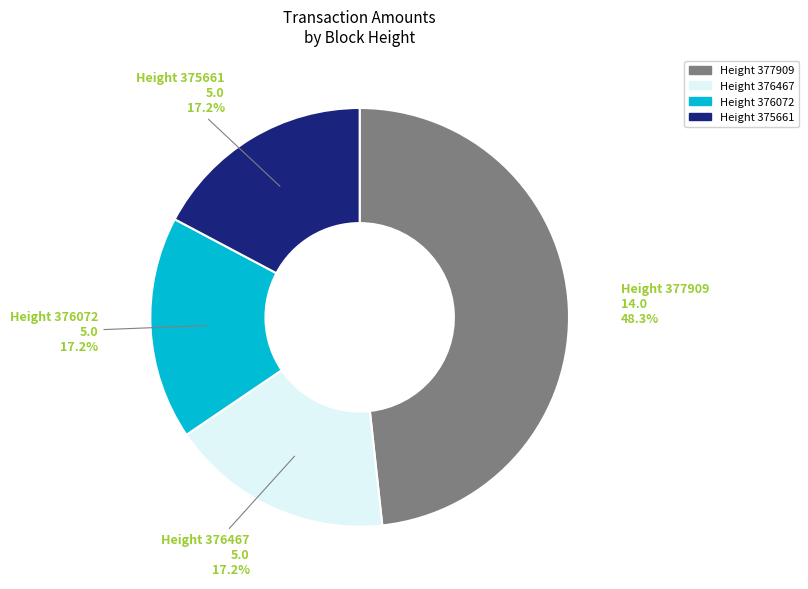

Does Height 377909 account for over 50% of the chart?

No